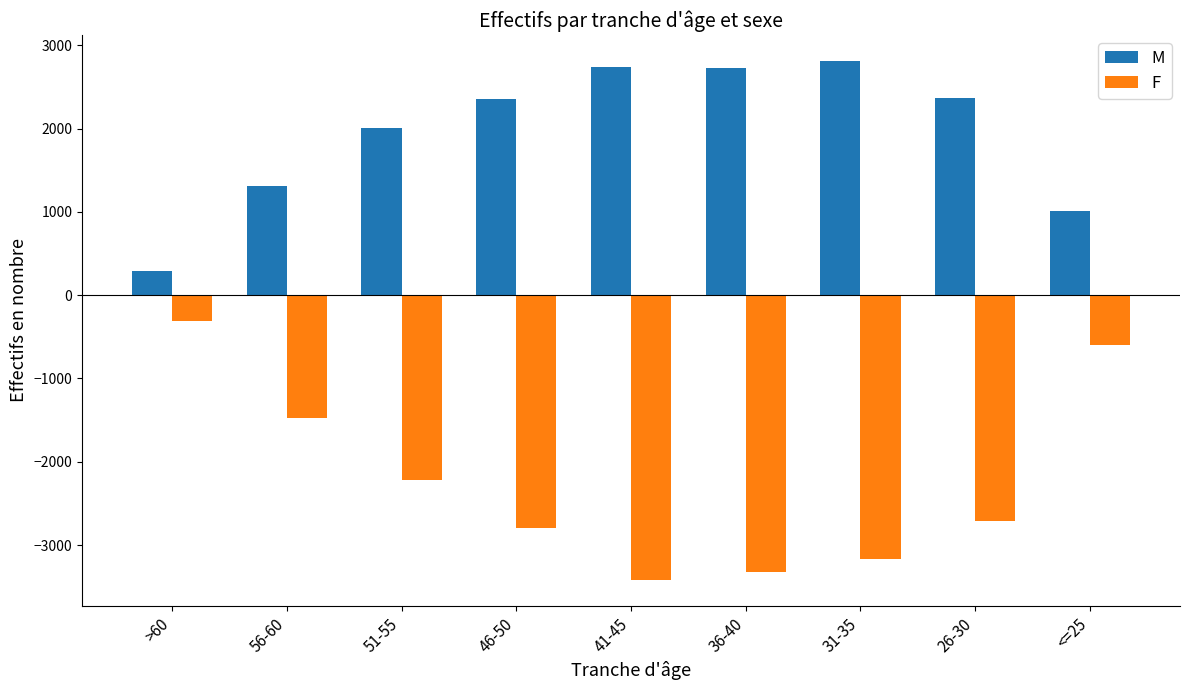

How many groups of bars are there?

9